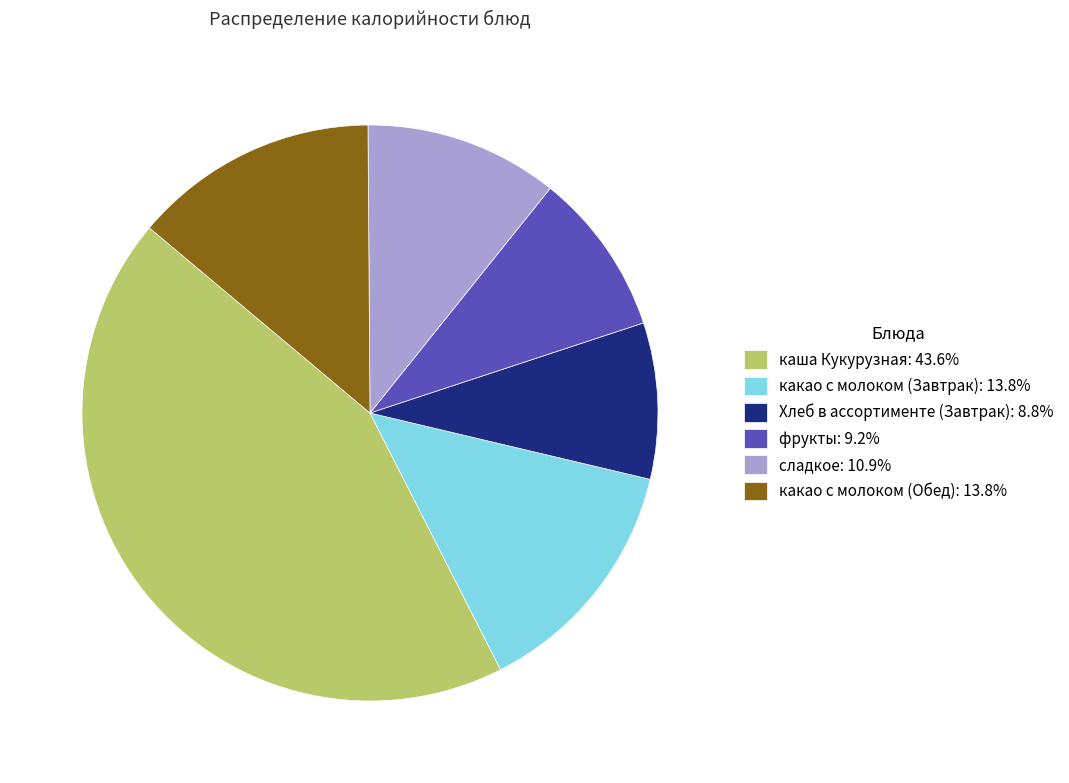

Which category has the biggest portion of the pie?

каша Кукурузная